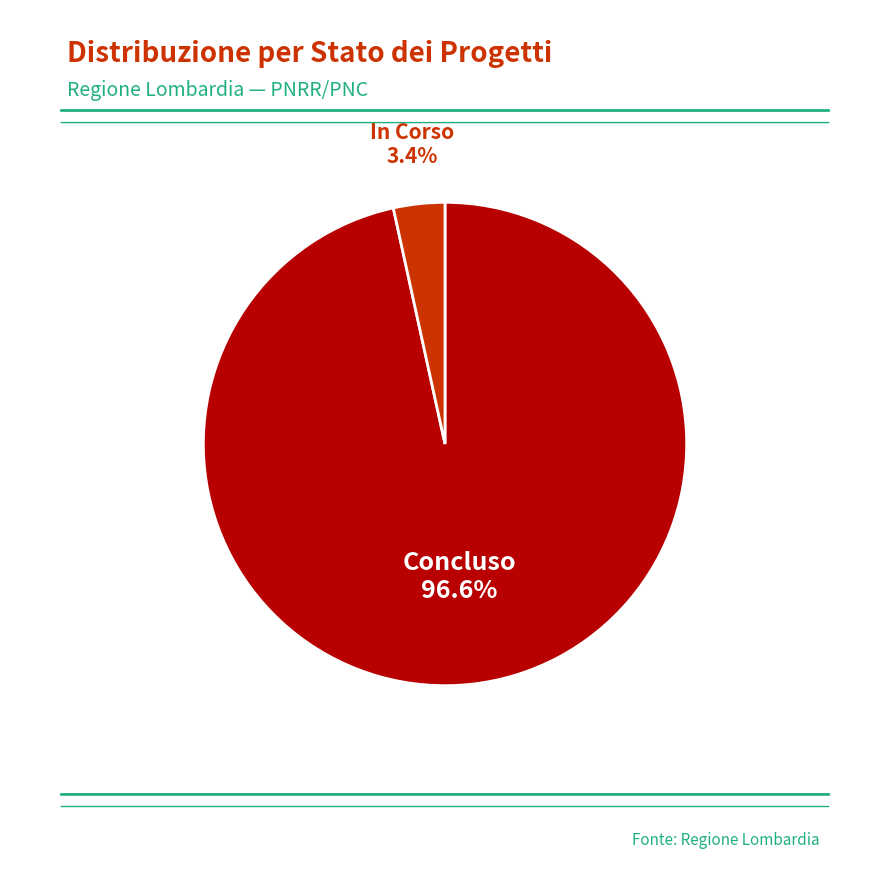

How many slices are in this pie chart?

2